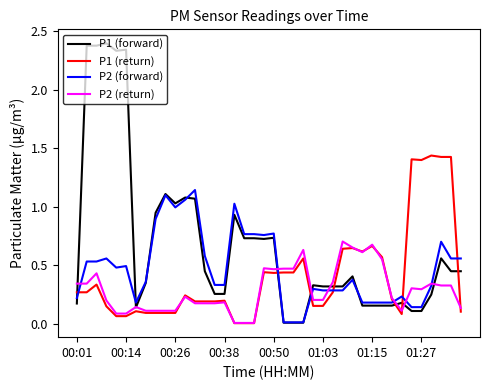

The P1 (forward) series shows 3.7 at 00:14. True or false?

False